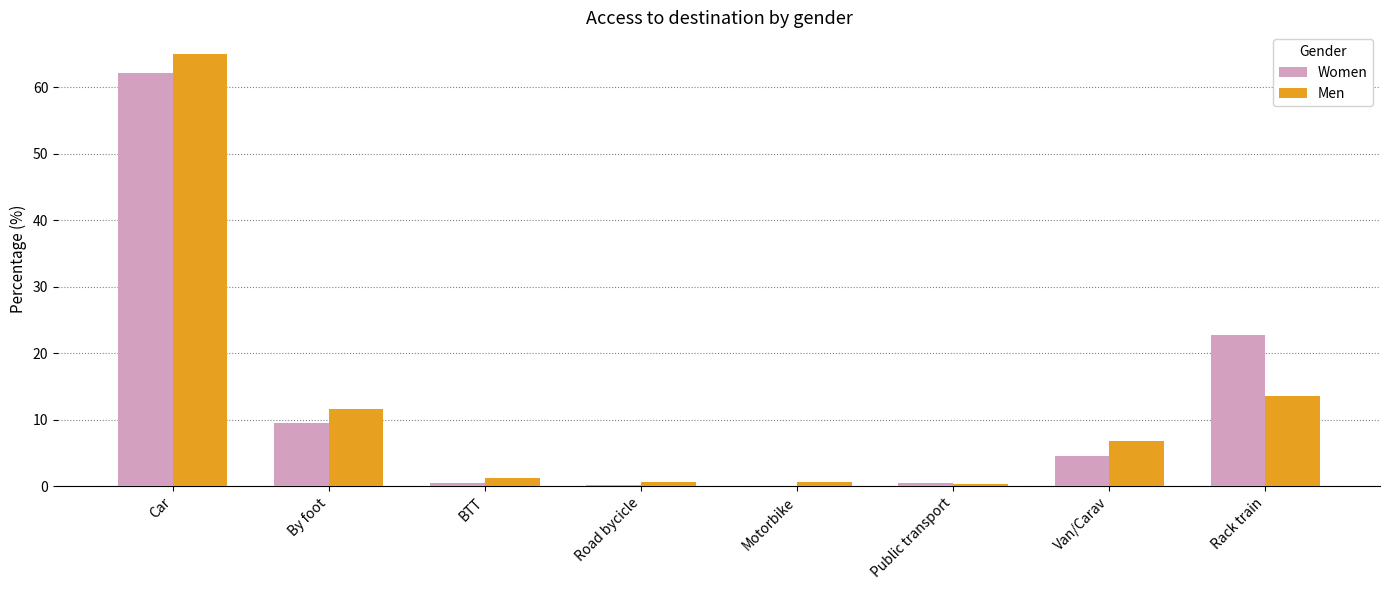

The Men series shows 19.4 at Rack train. True or false?

False